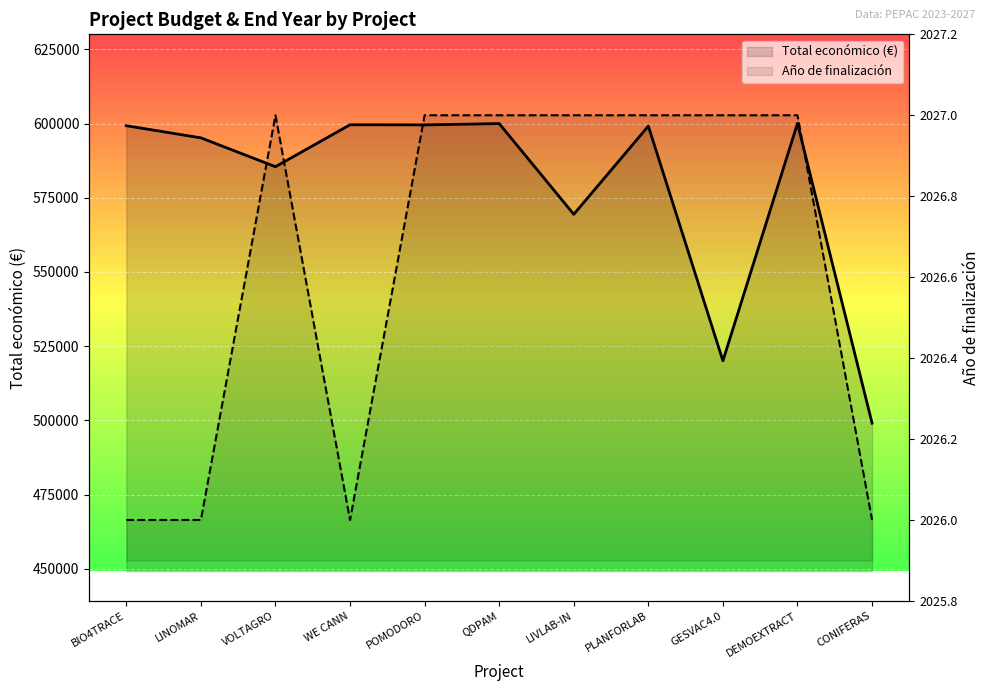

How many data points in Total económico are less than 599134?

5